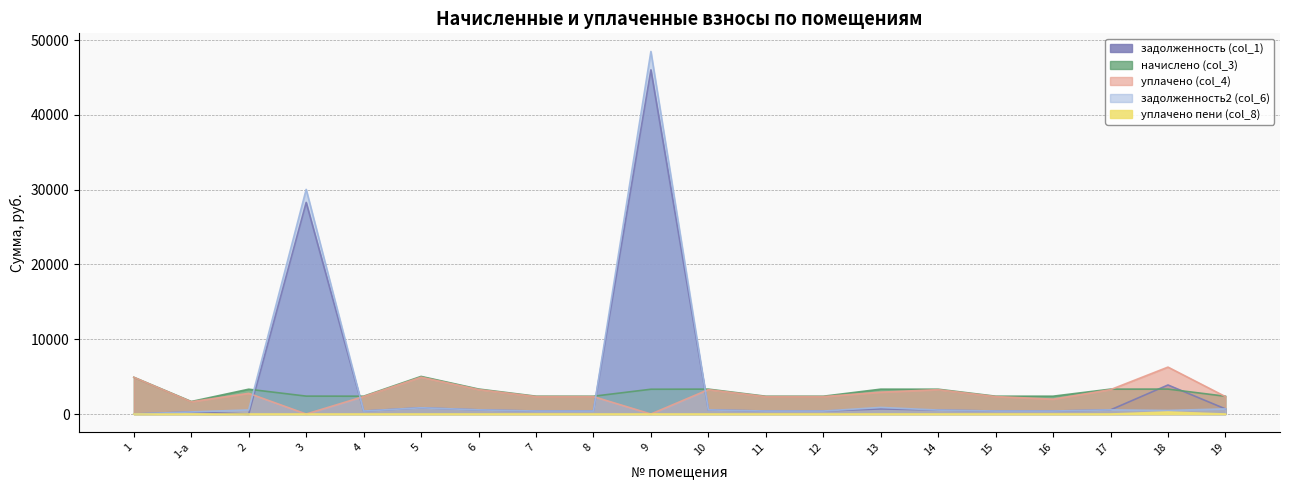

What is the label of the 13th point from the right?

7